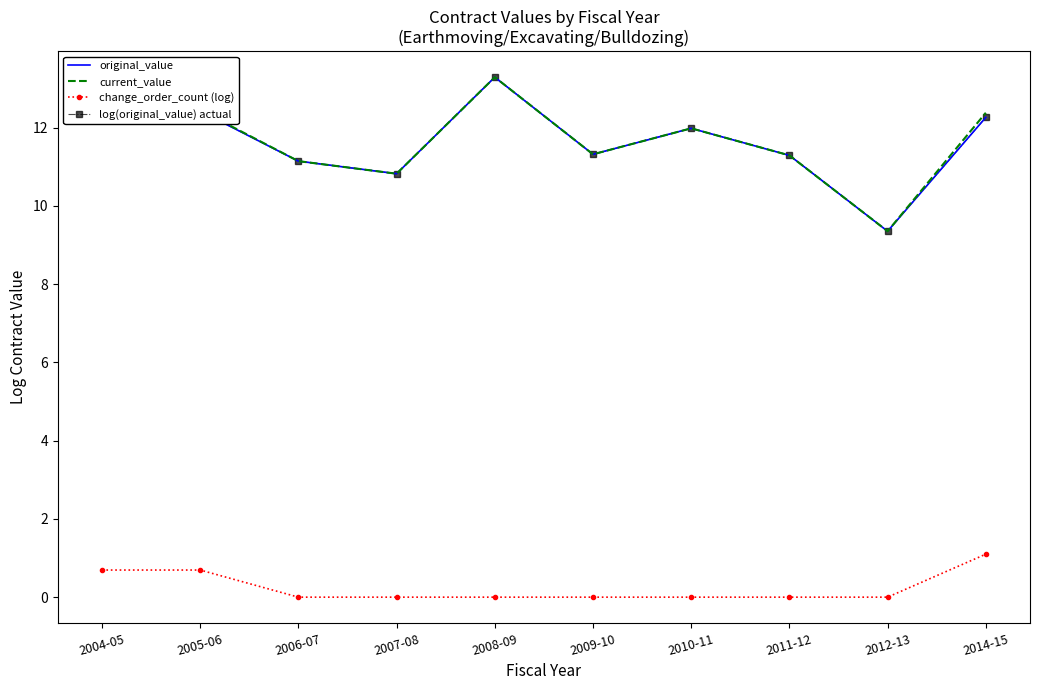

How many data points in log(original_value) actual are above 11?

8